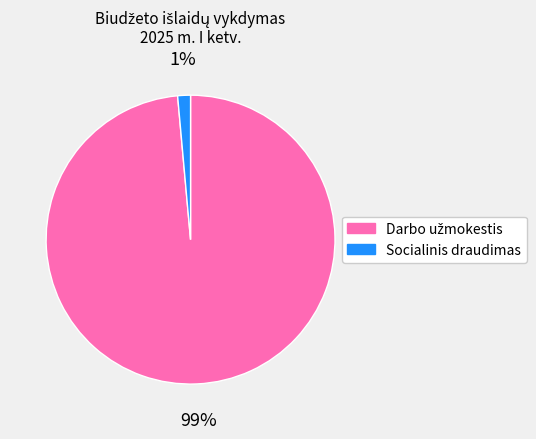

Which category has the smallest portion of the pie?

Socialinis draudimas